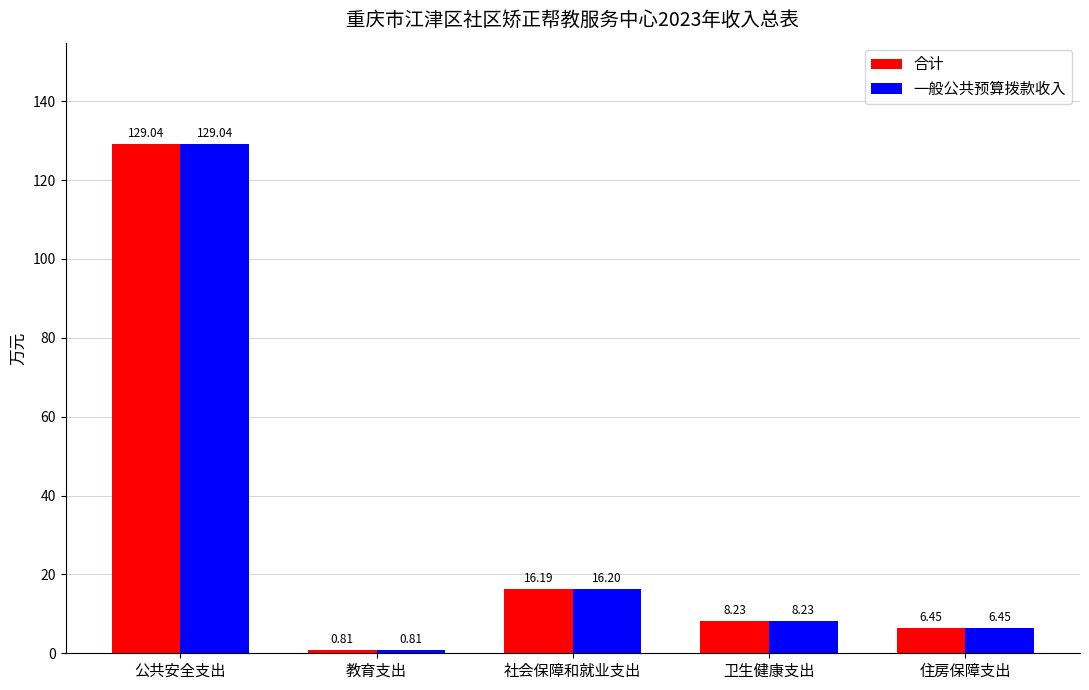

How many bars are there in each group?

2